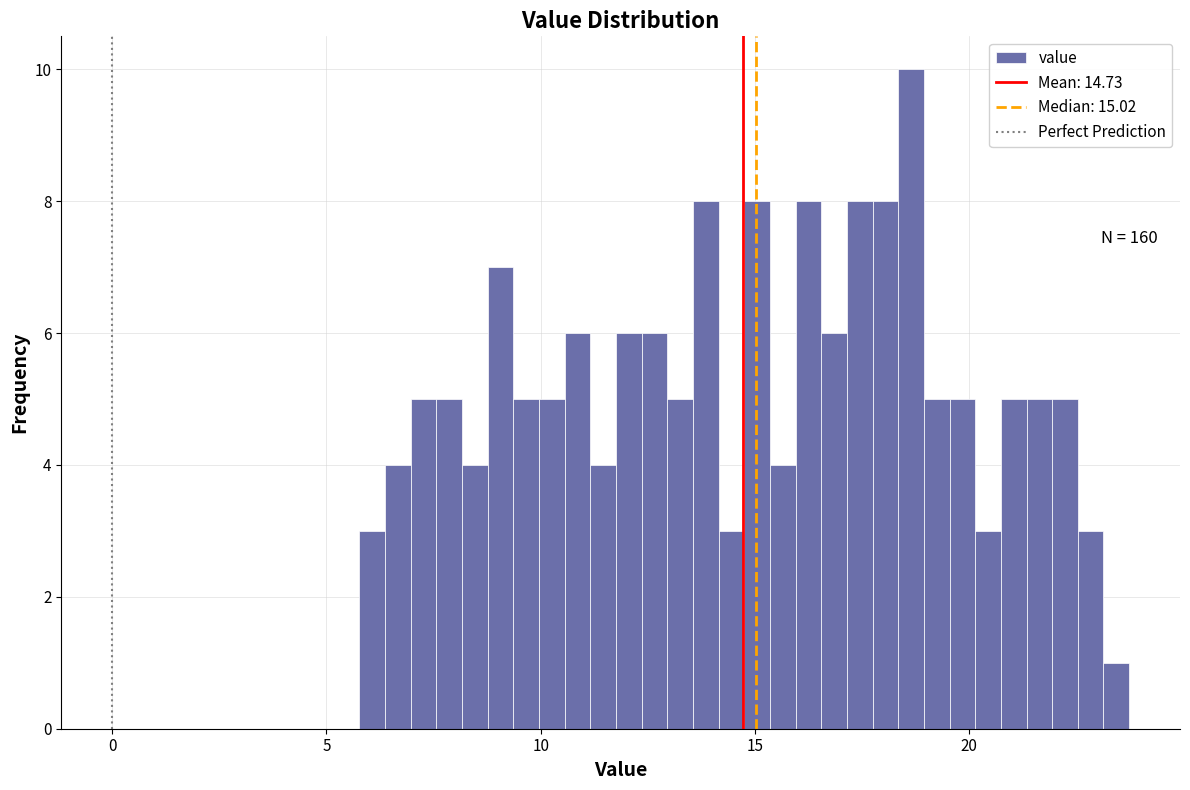

Read against the x-axis, roughly where is the centre of the tallest bar?

18.5